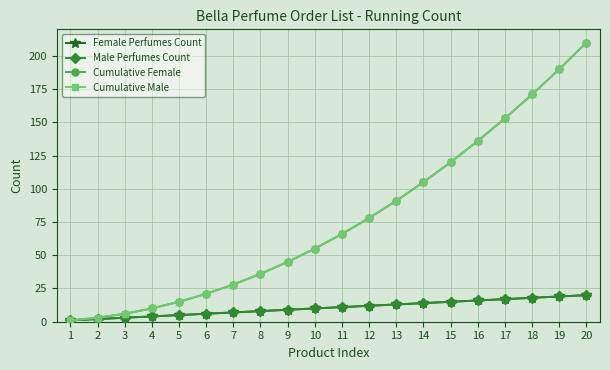

Is this an area chart (filled region under the line)?

No